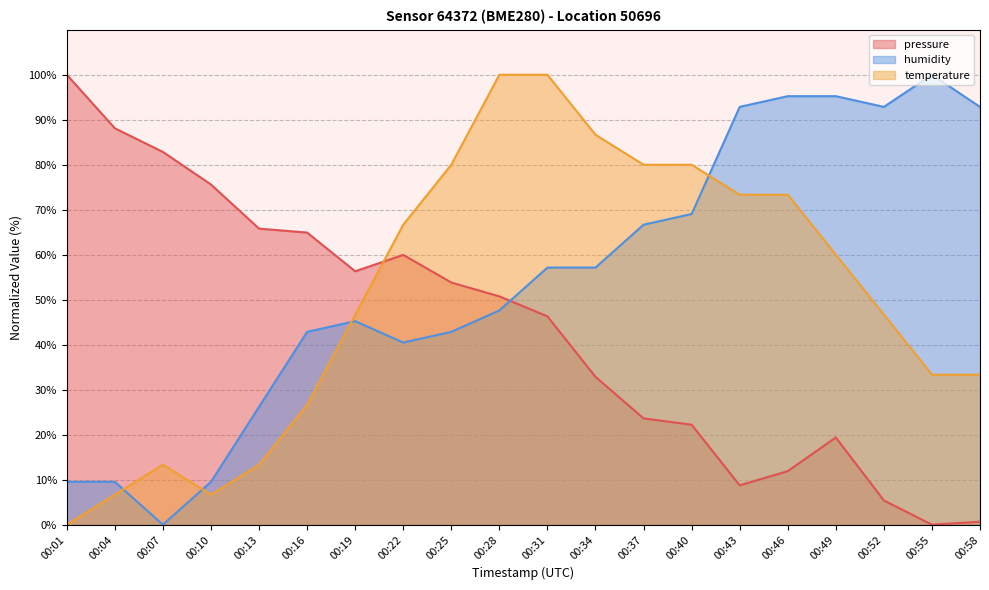

What is the maximum value for pressure?

100.0